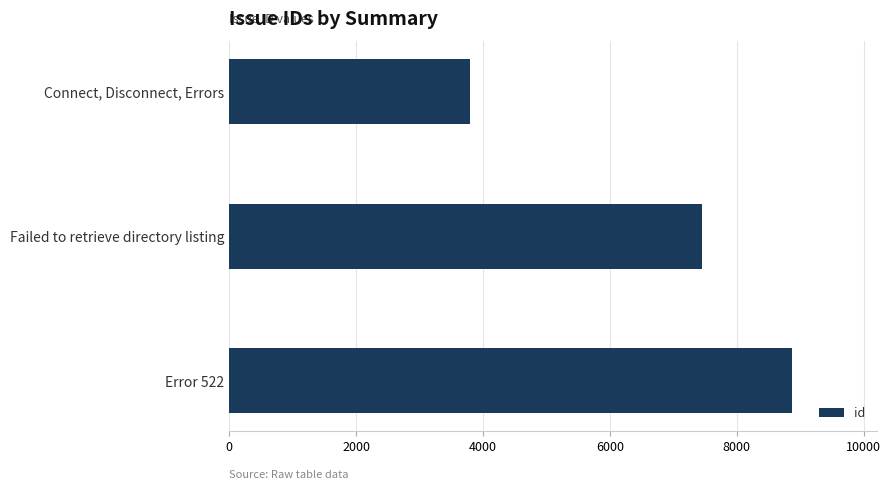

What is the difference between the maximum and minimum values?

5078